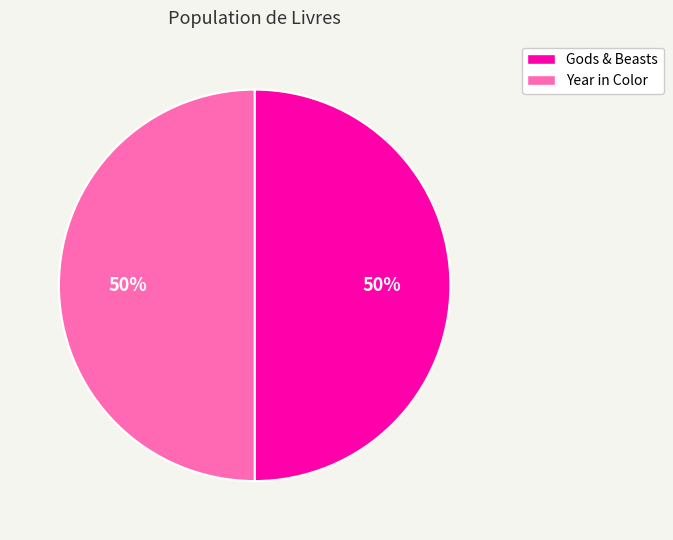

True or false: Gods & Beasts accounts for 63% of the total.

False